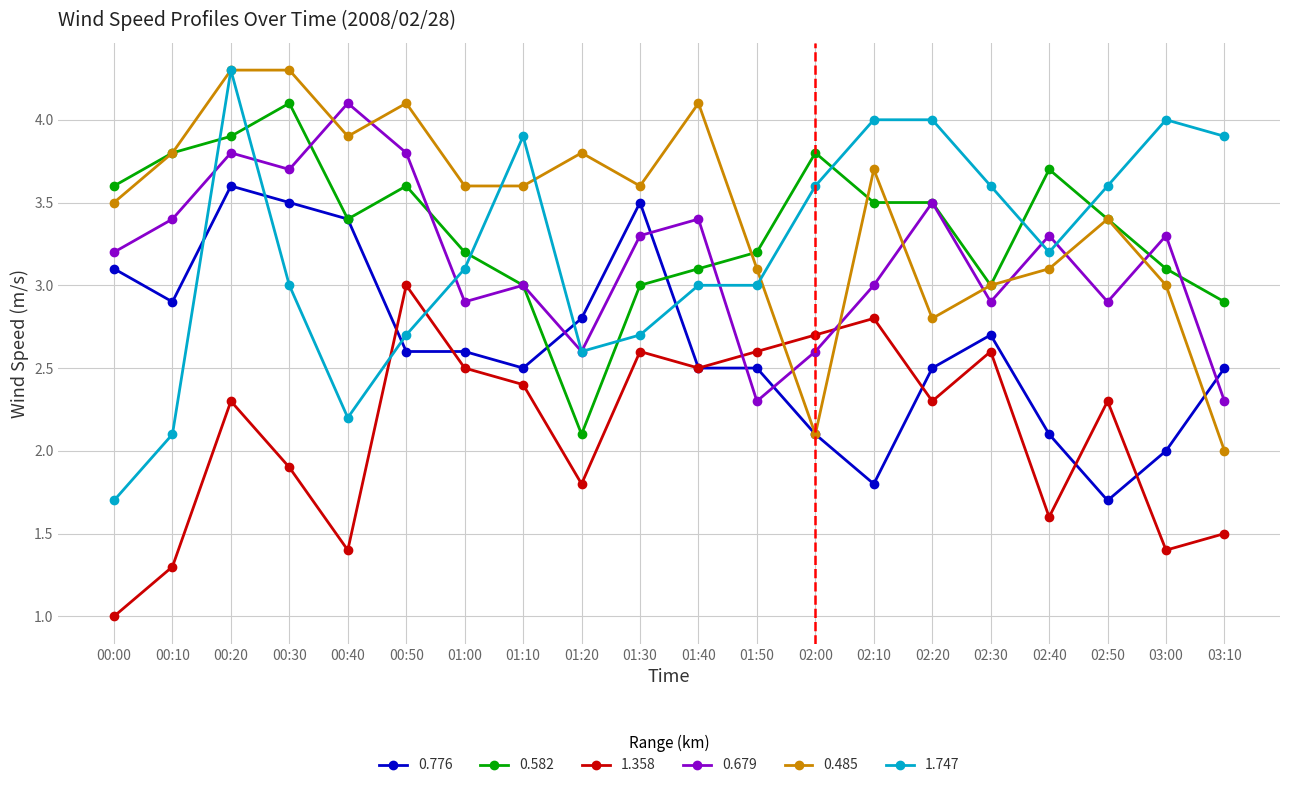

Which series has the largest range (max minus min)?

1.747